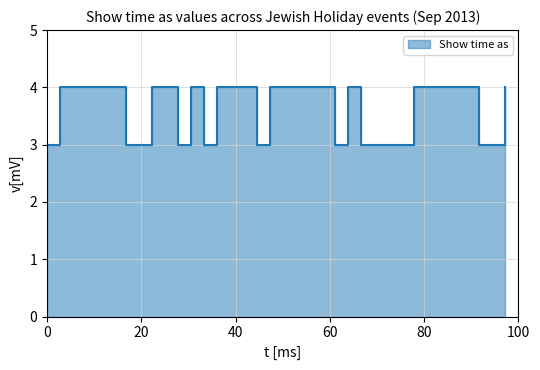

Does the chart have visible grid lines?

Yes